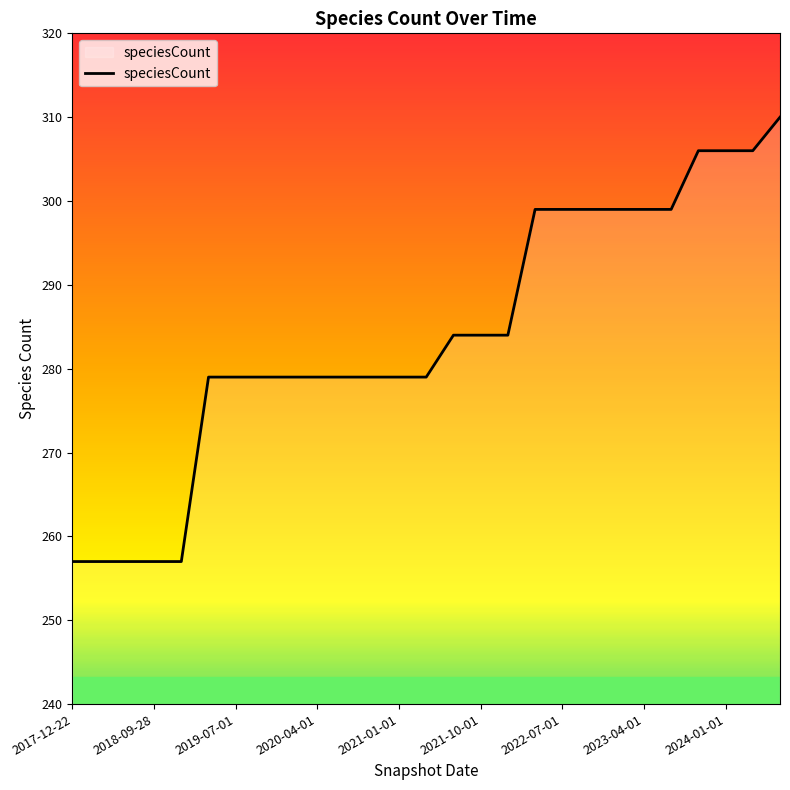

What is the minimum value shown in the chart?

257